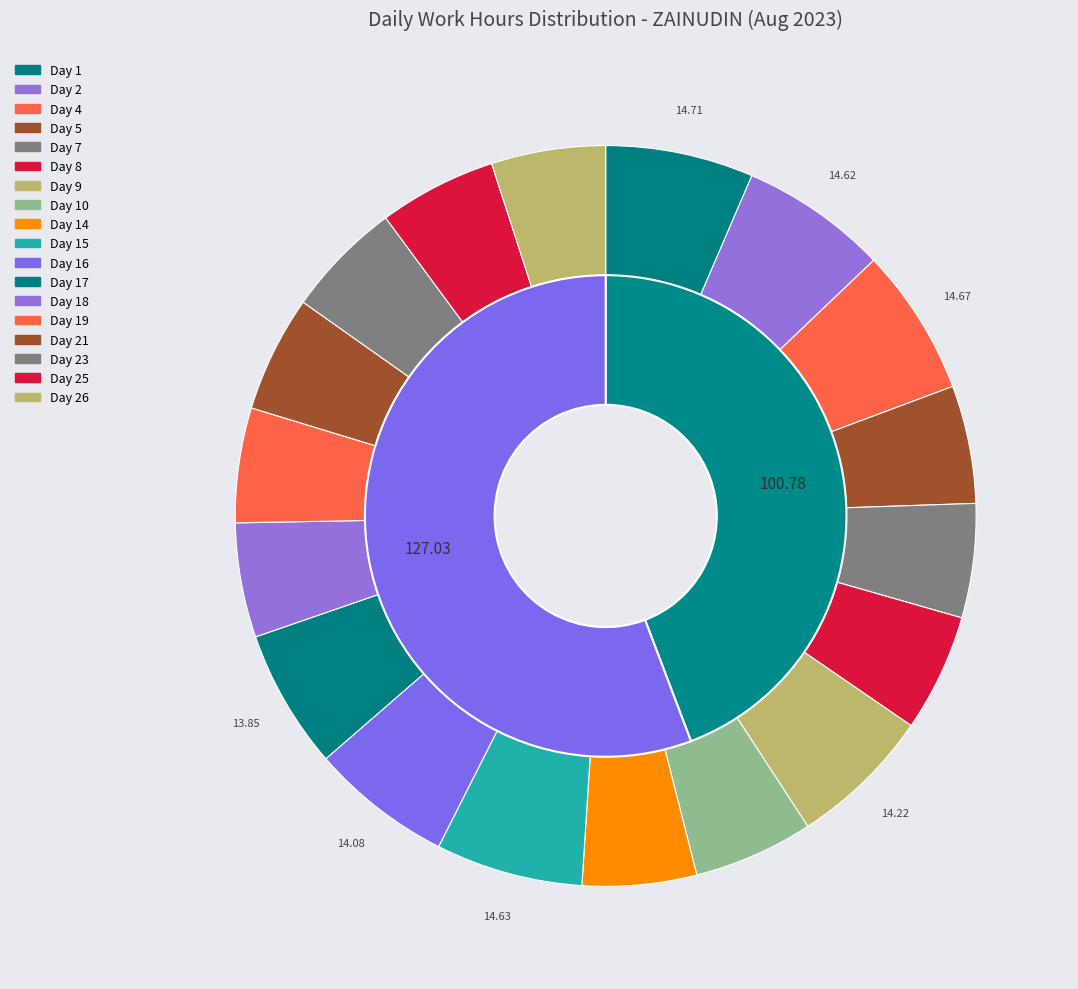

Between Day 23 and Day 16, which is larger?

Day 16